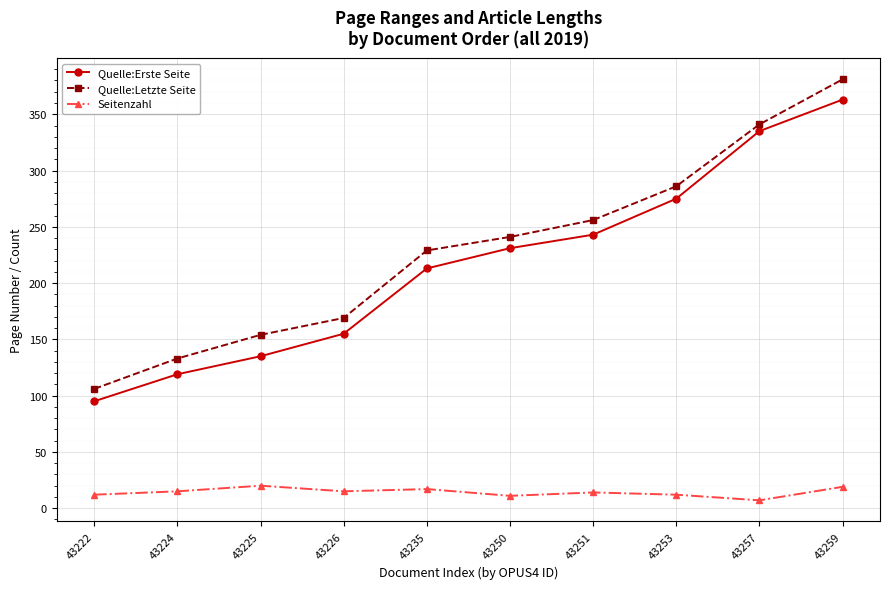

Rank the categories by Quelle:Letzte Seite value from lowest to highest.

43222, 43224, 43225, 43226, 43235, 43250, 43251, 43253, 43257, 43259